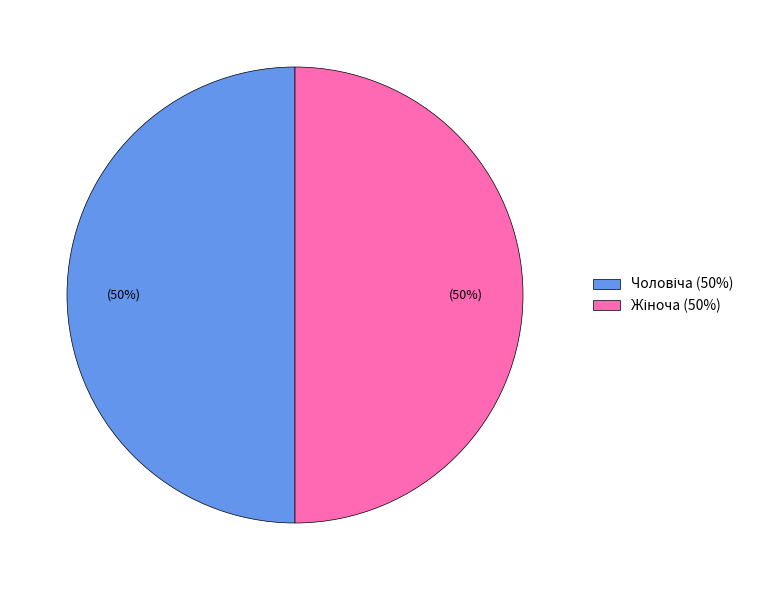

To the nearest percent, what is the average slice percentage?

50%